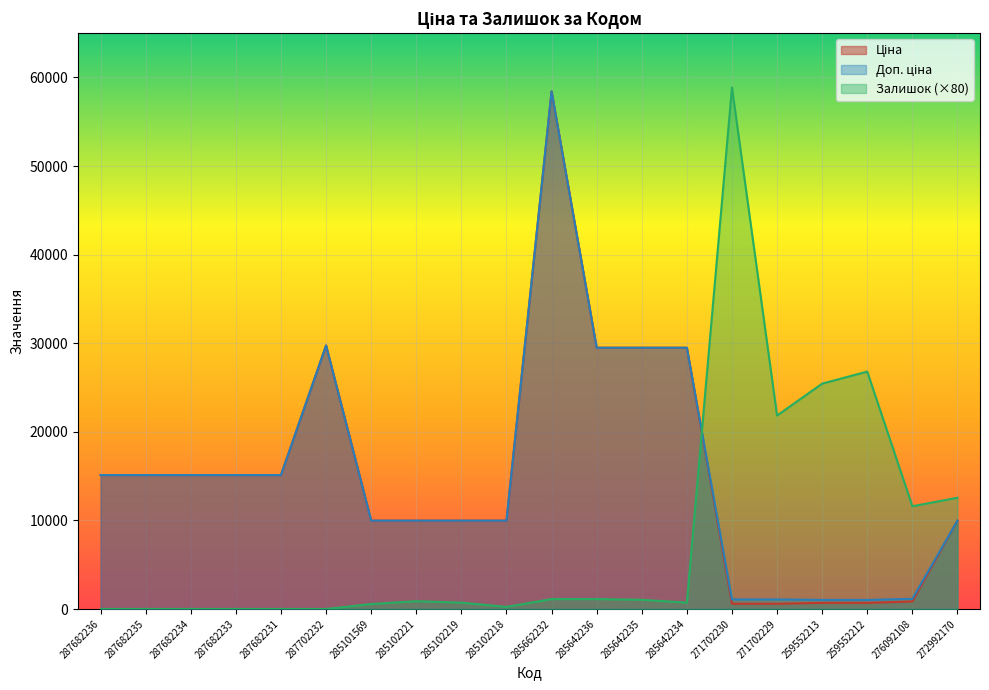

Where is the first local maximum for Залишок?

285102221